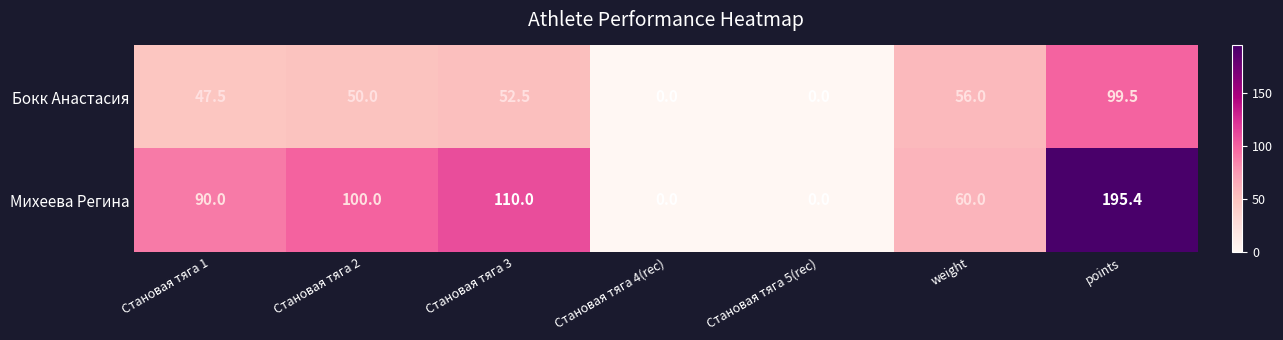

True or false: Бокк Анастасия has a value of 44.9 at Становая тяга 5(rec).

False